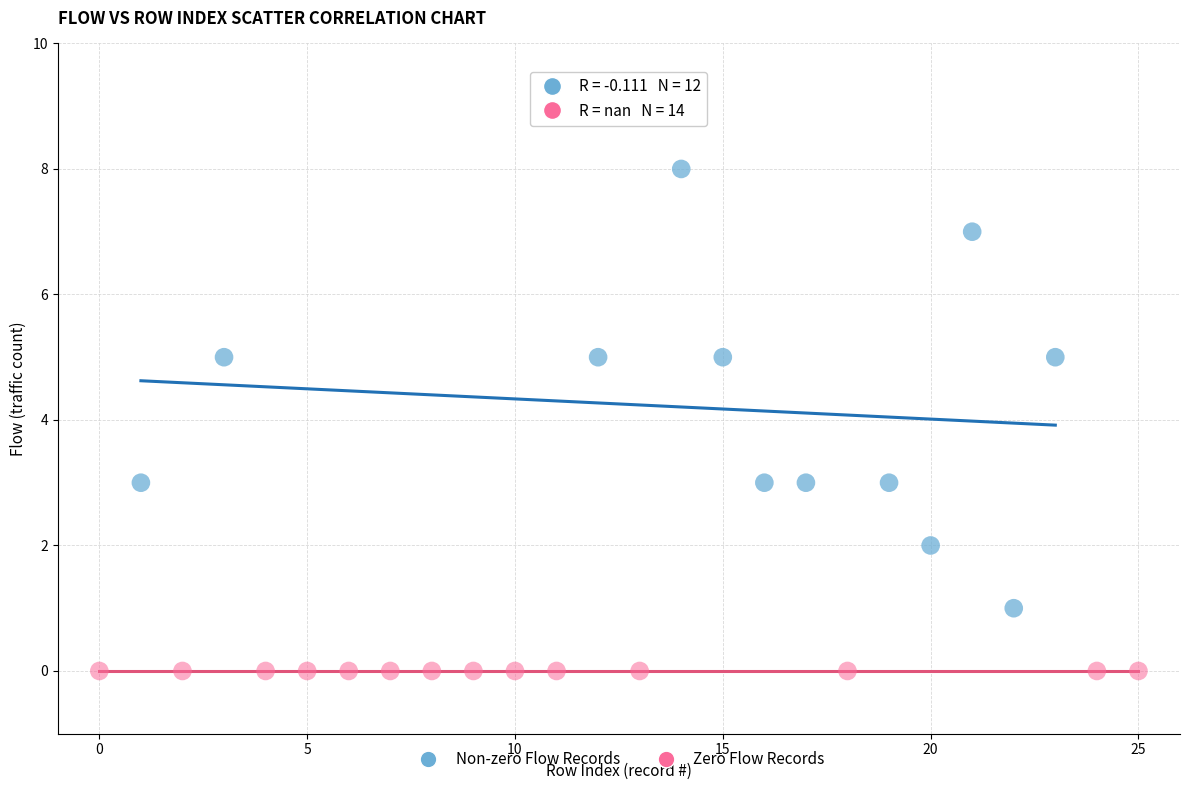

Which series contains the lowest Y value?

Zero Flow Records